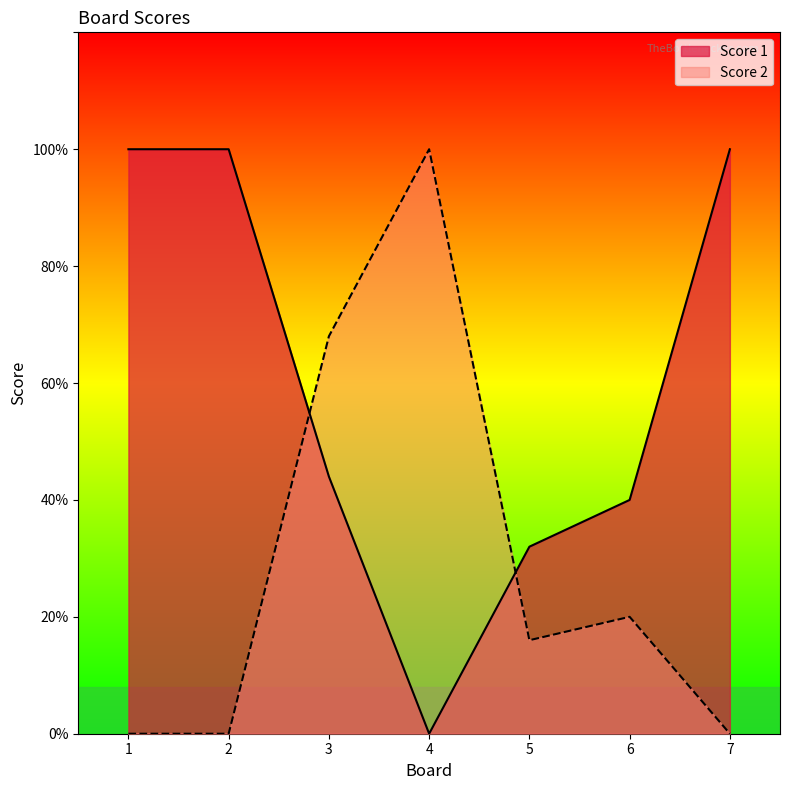

How many data points does each series have?

7